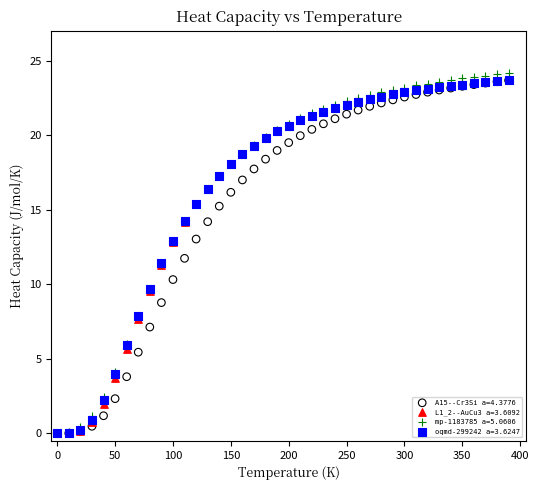

Which series reaches the maximum Y coordinate?

mp-1183785 a=5.0606